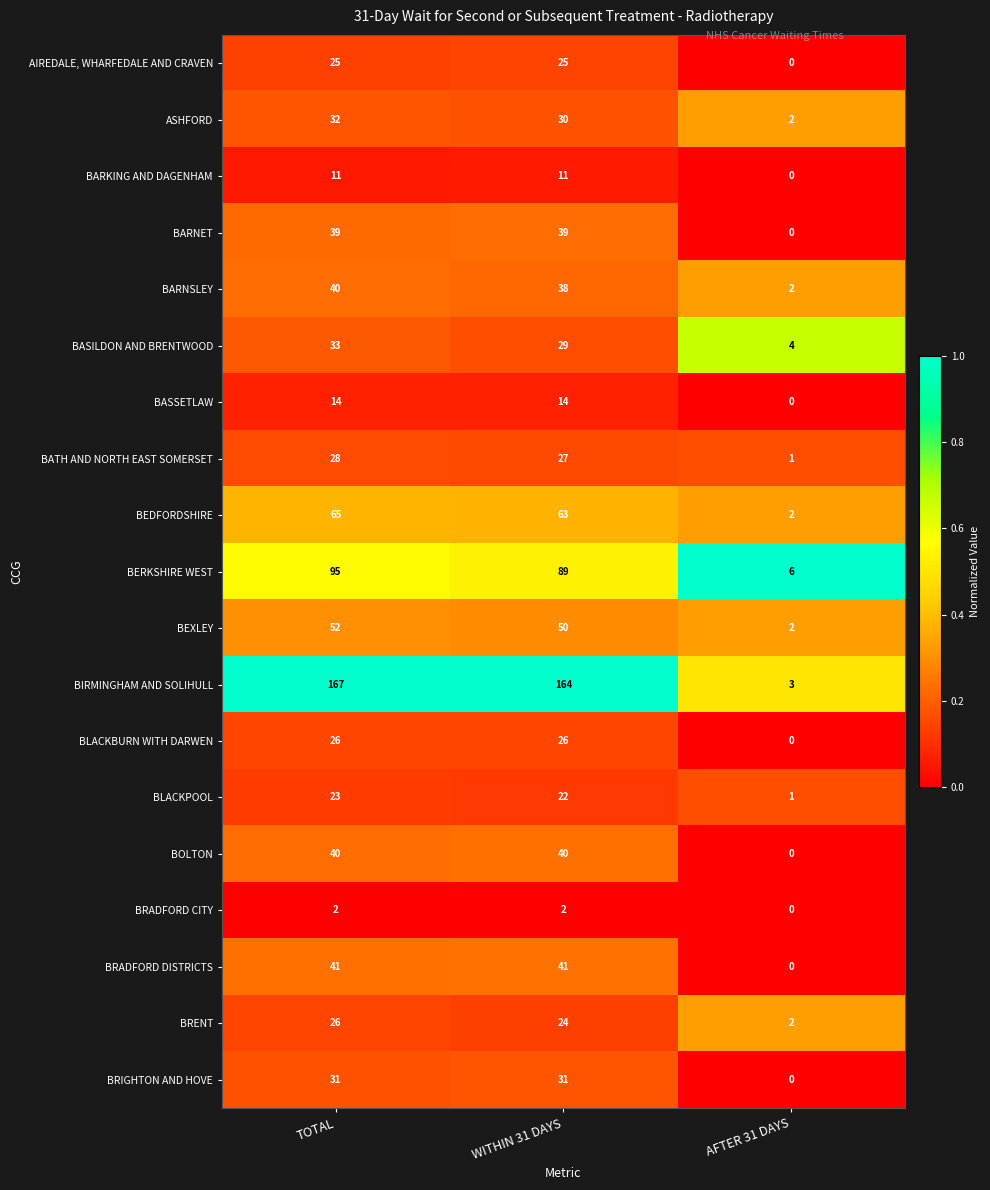

The value of BARNET at WITHIN 31 DAYS is 39. True or false?

True